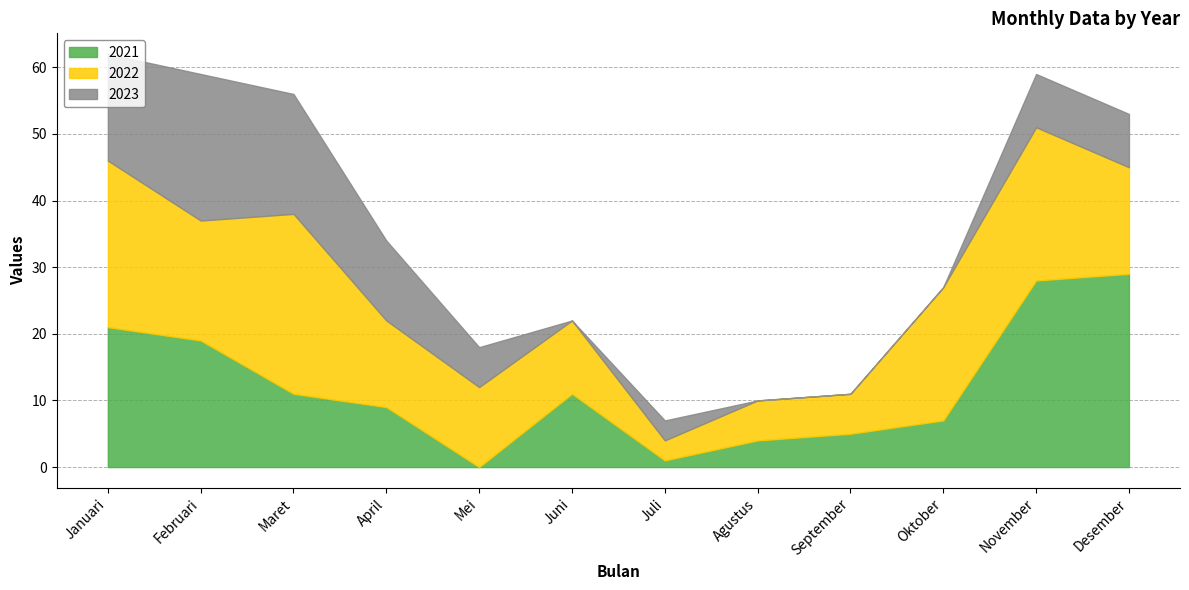

What is the label of the 11th point from the right?

Februari